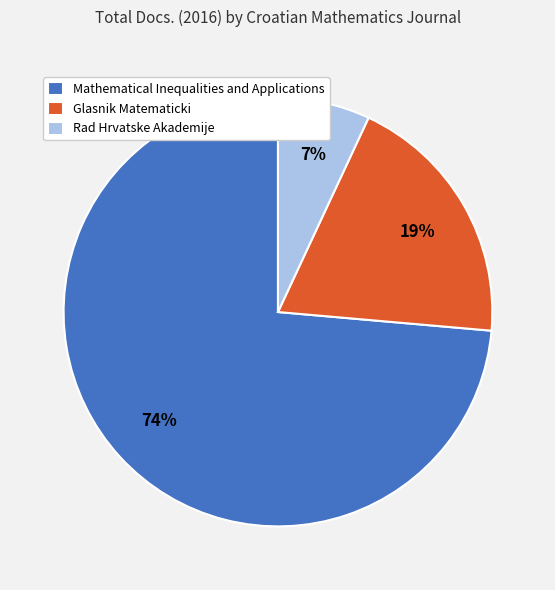

Rank the categories by value from highest to lowest.

Mathematical Inequalities and Applications, Glasnik Matematicki, Rad Hrvatske Akademije